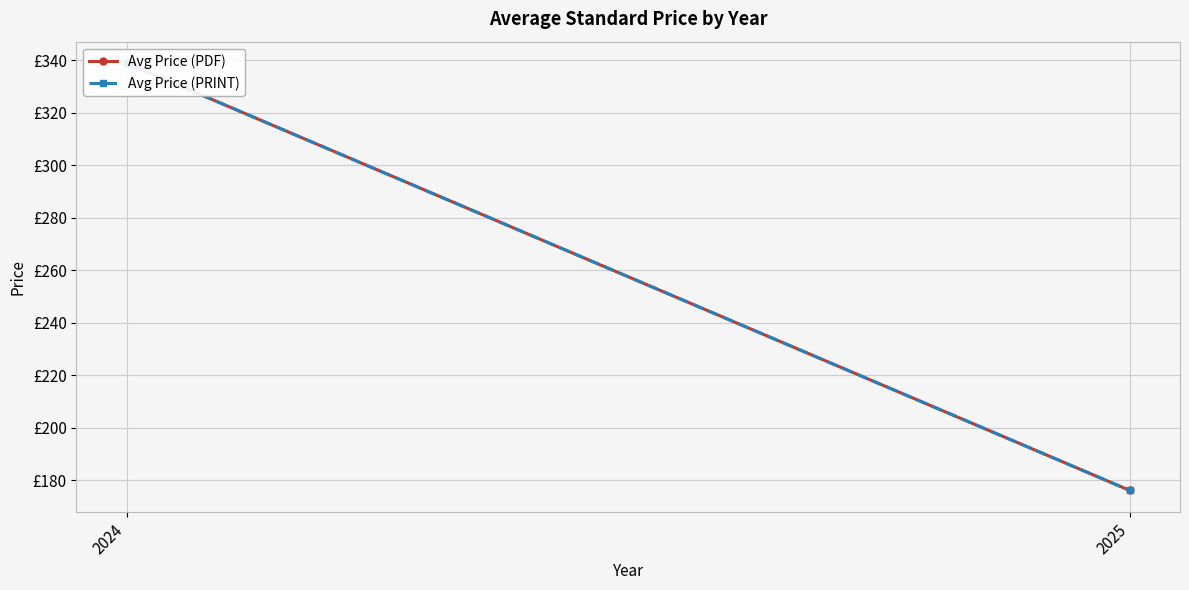

Which series has the largest total across all categories?

Avg Price (PDF)